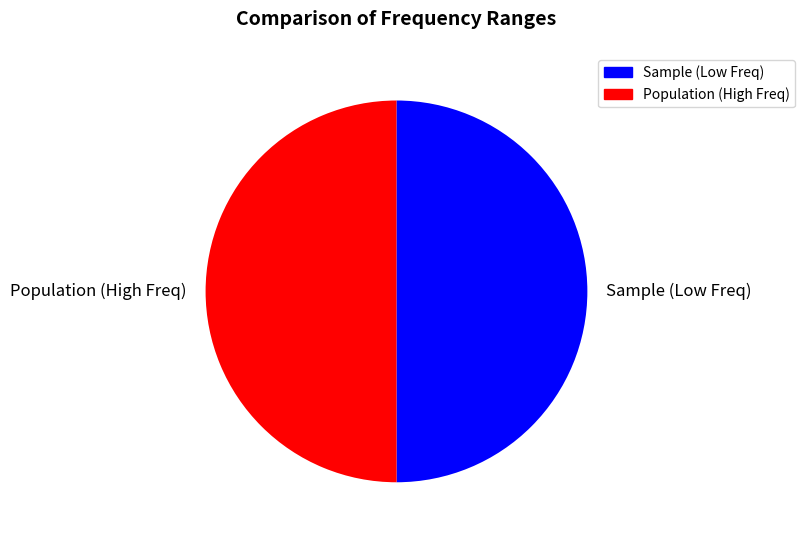

Approximately how many times larger is the value at Population (High Freq) compared to Sample (Low Freq)?

1.0